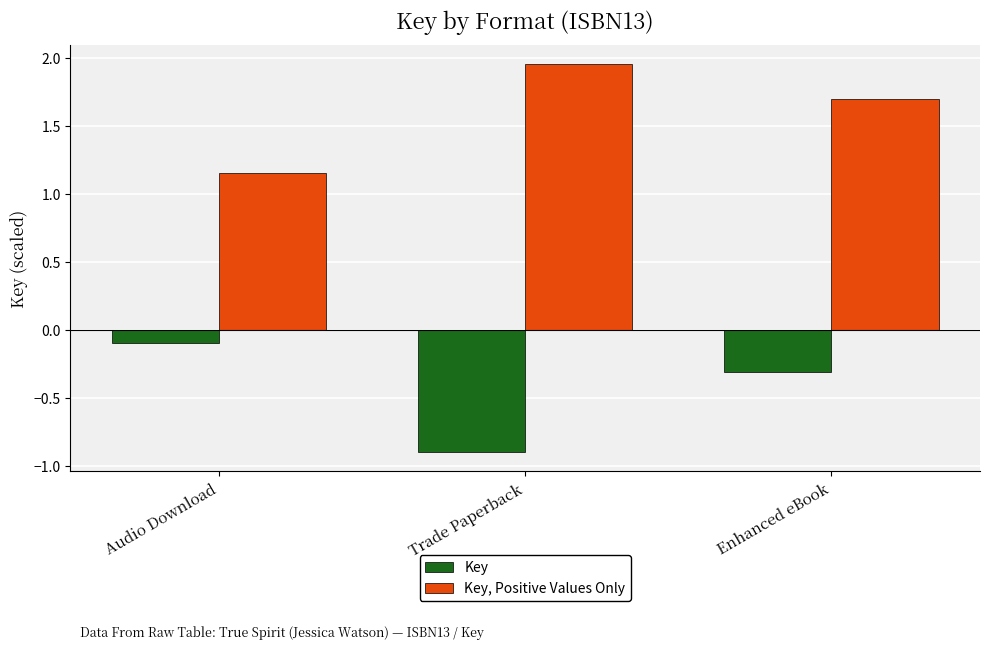

Is it true that Key, Positive Values Only equals 0.4 at Trade Paperback?

False